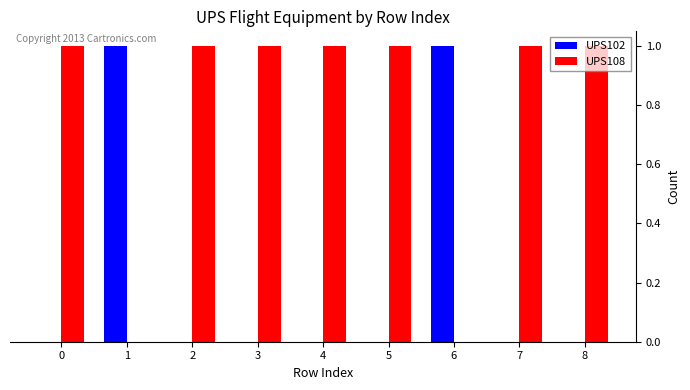

Read the UPS108 value at 8.

1